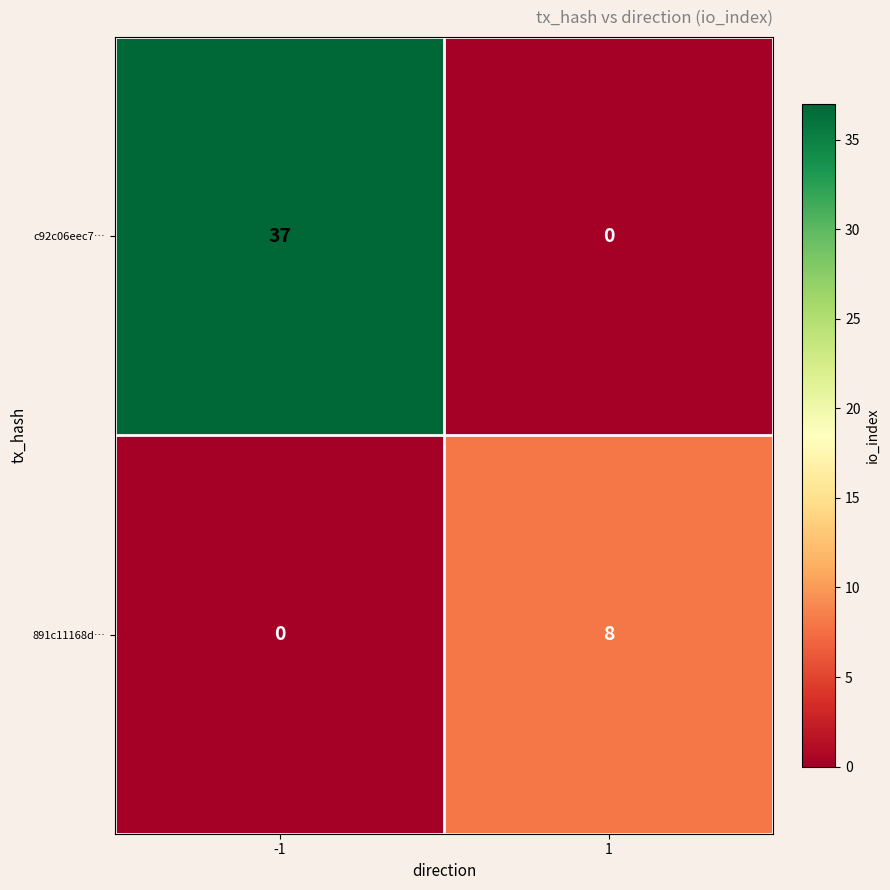

Read the 891c11168d… value at 1.

8